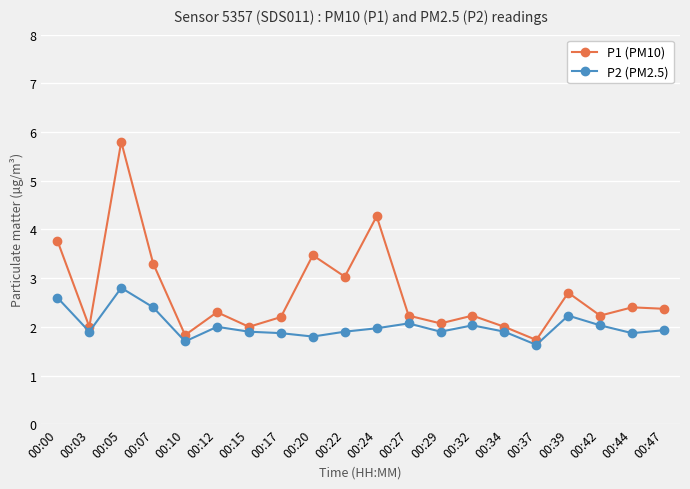

What is the difference between the maximum and second lowest values in the P2 (PM2.5) series?

1.1